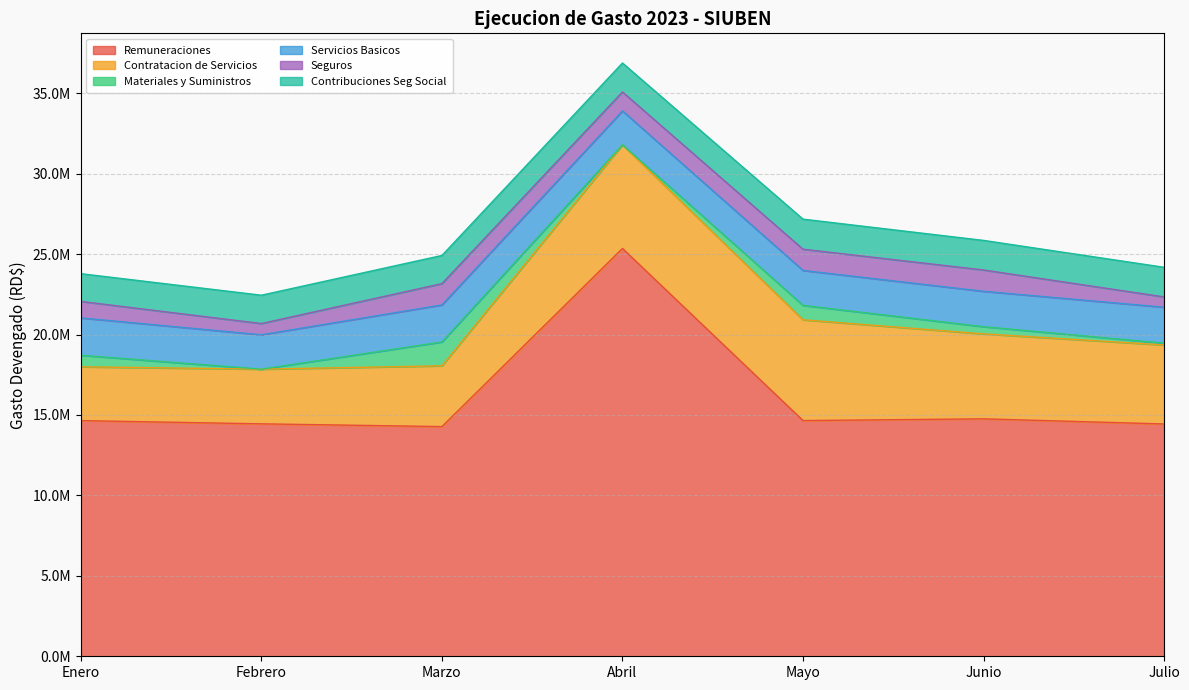

Reading right to left, what are all the values shown in this chart?

Remuneraciones: 14441462.3	14760392.8	14652646.3	25352064.8	14278573.4	14449534.4	14650701.2
Contratacion de Servicios: 4913524.3	5281734.9	6265516.2	6447053.1	3778705.0	3399937.1	3346879.0
Materiales y Suministros: 107462.0	448073.7	896335.1	0.0	1482603.5	0.0	716147.0
Servicios Basicos: 2237287.7	2199476.6	2171401.6	2103200.3	2301715.4	2136814.0	2320636.3
Seguros: 641188.5	1325827.4	1319951.2	1179873.6	1325134.5	698548.1	1026242.6
Contribuciones Seg Social: 1840698.9	1837273.9	1868182.9	1798938.7	1750064.6	1761121.4	1723014.4